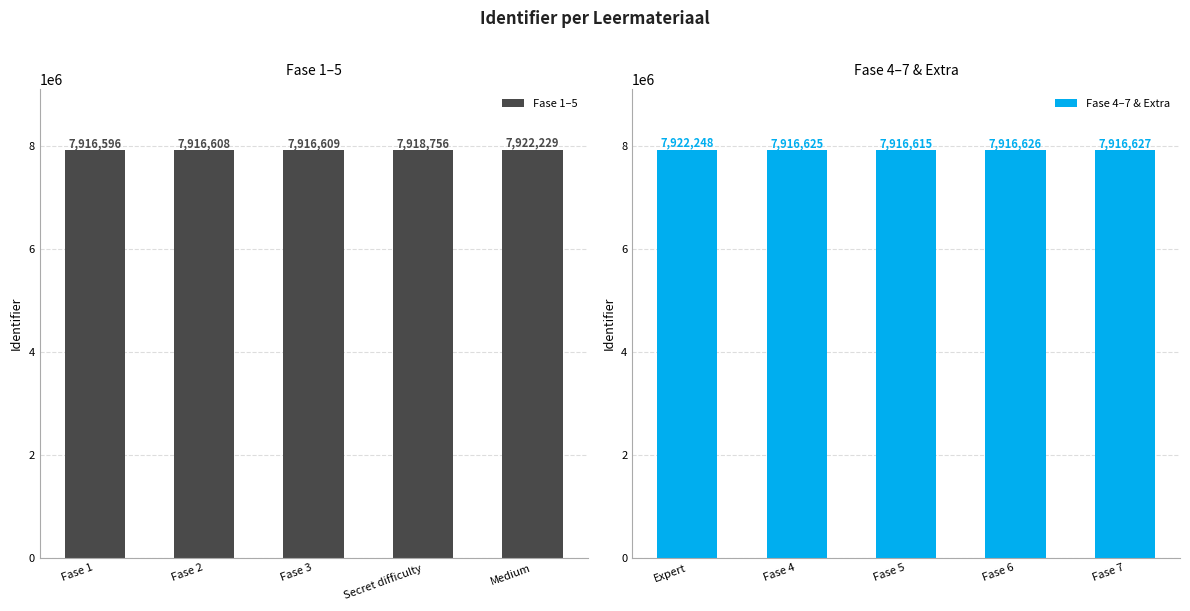

What is the approximate value of Fase 4–7 & Extra at Fase 7?

7916627